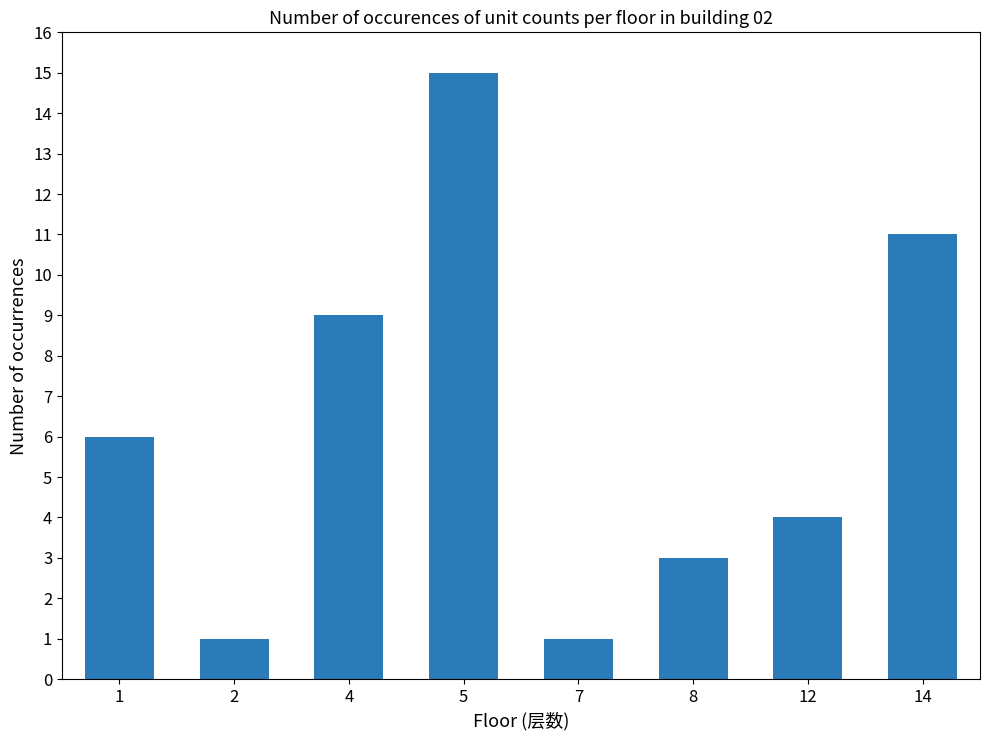

Reading left to right, what are all the values shown in this chart?

6	1	9	15	1	3	4	11